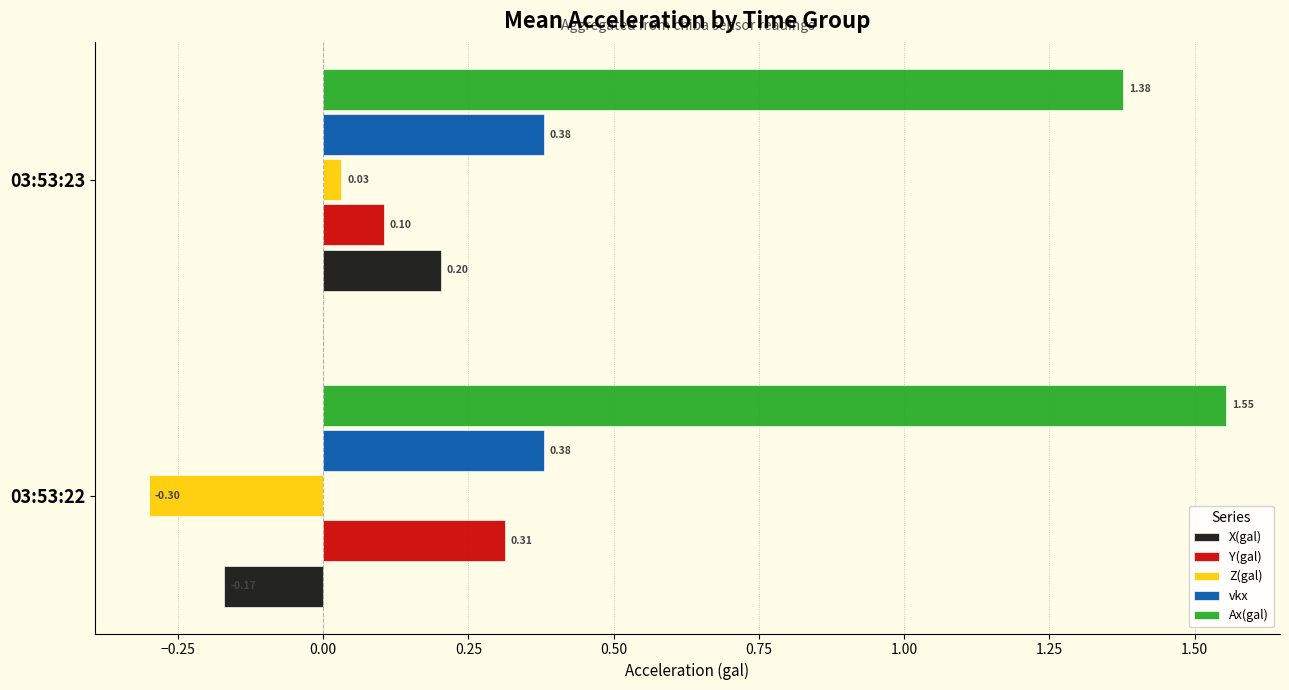

What is the difference between the highest and lowest values at 03:53:23?

1.3